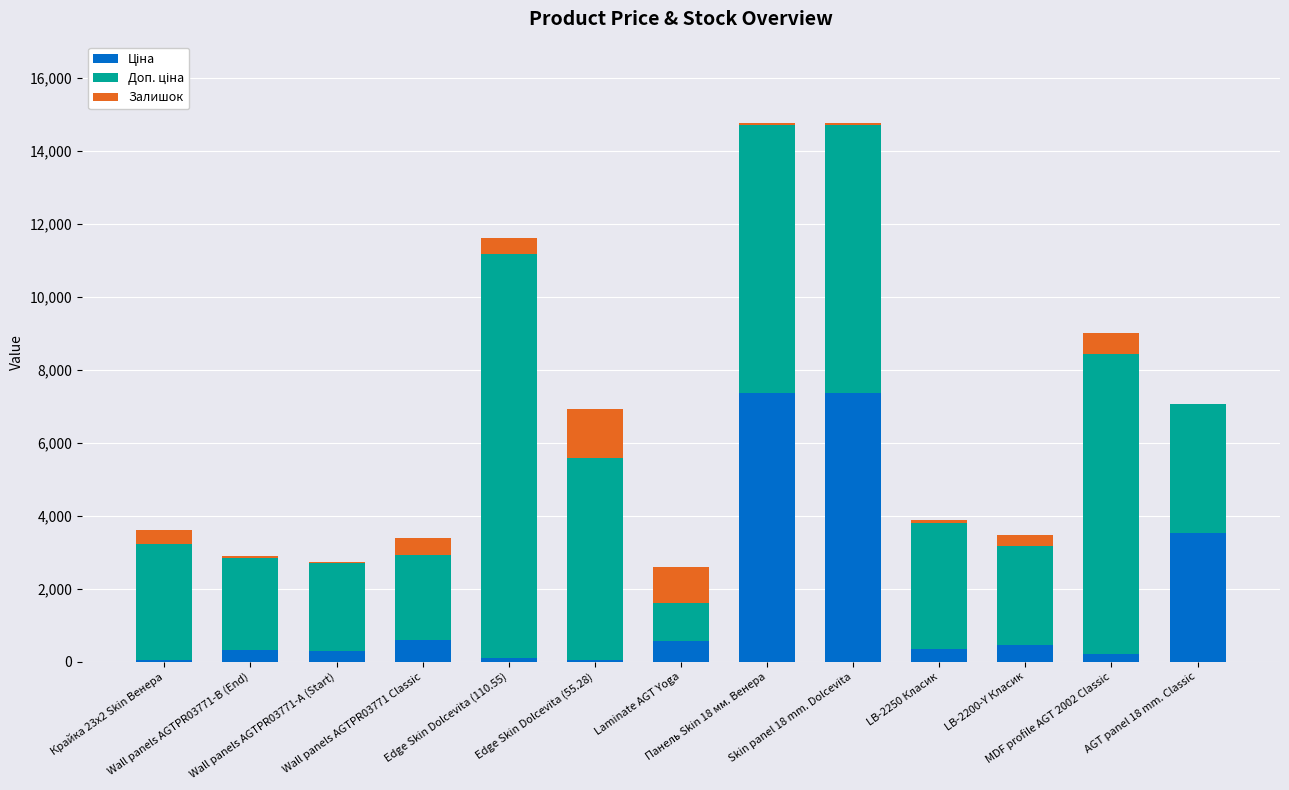

Are the bars grouped side by side (vs. stacked)?

No